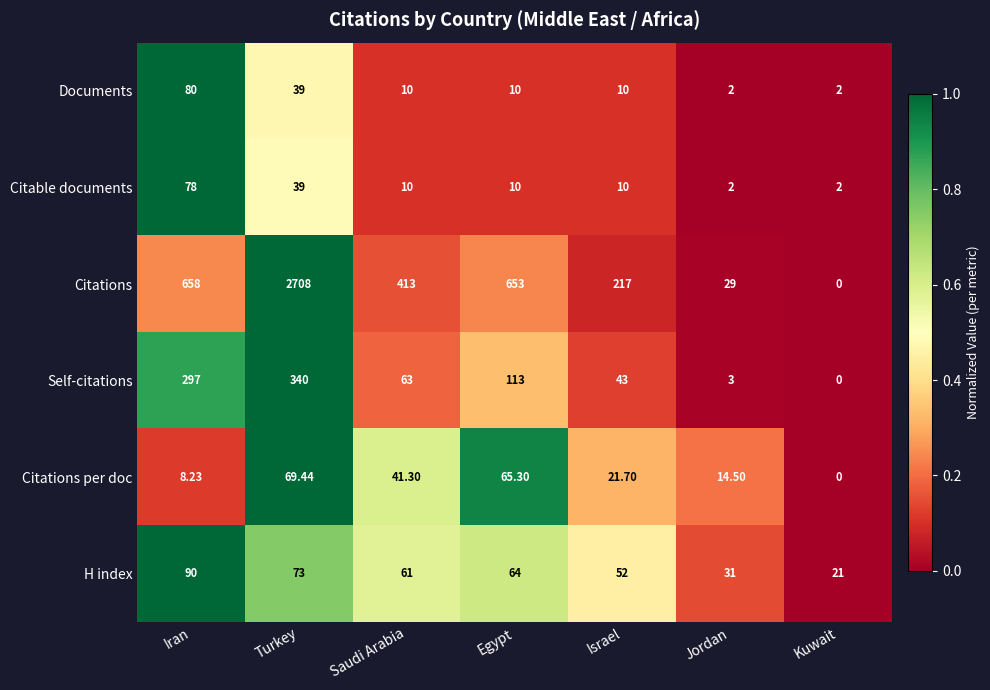

Count the number of data series in this chart.

6